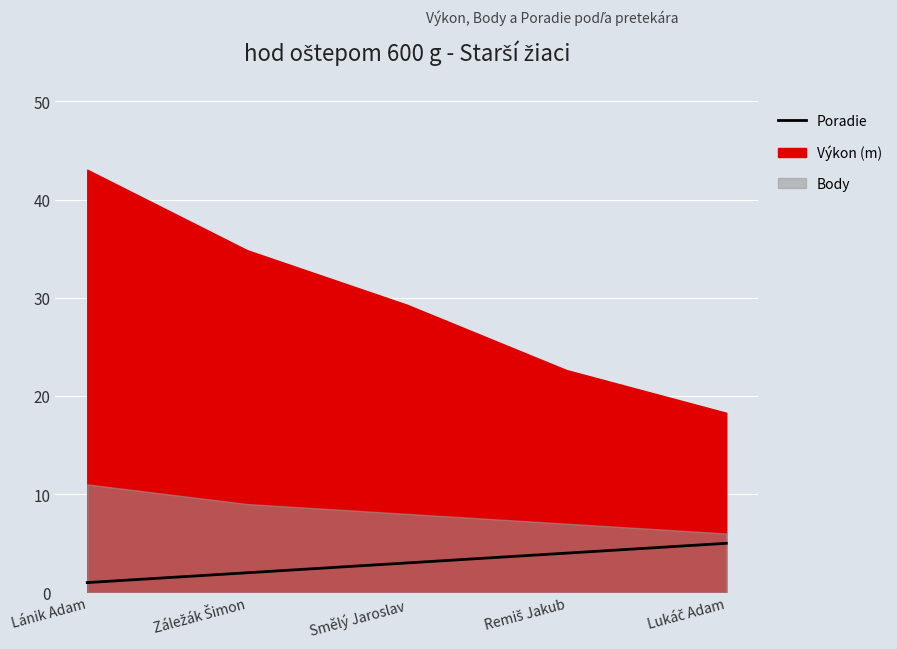

How many values exceed 3?

2